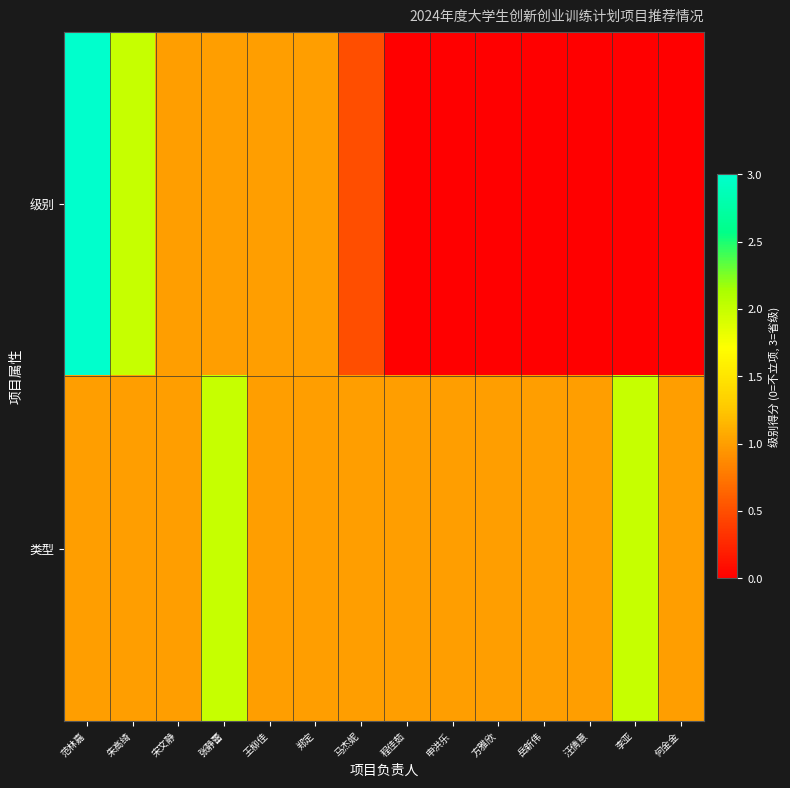

Which has a higher value, 申洪乐 or 范林嘉?

范林嘉